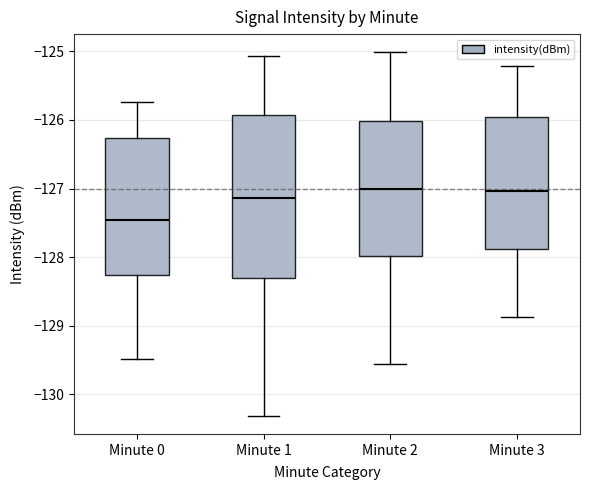

Comparing the boxes themselves (not the whiskers), which one is the tallest?

Minute 1